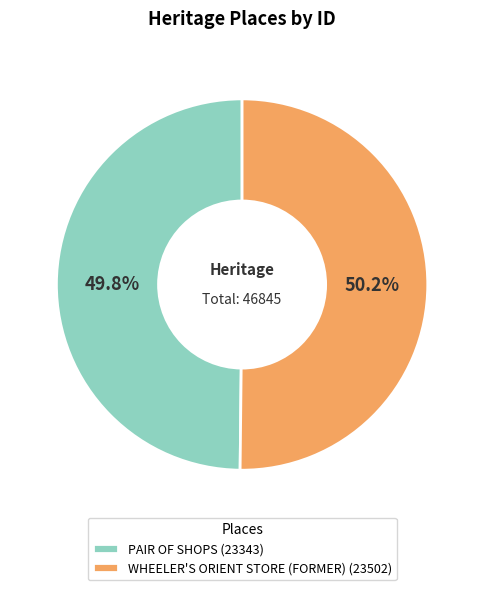

What is the ratio of the value at PAIR OF SHOPS to the value at WHEELER'S ORIENT STORE (FORMER)?

1.0